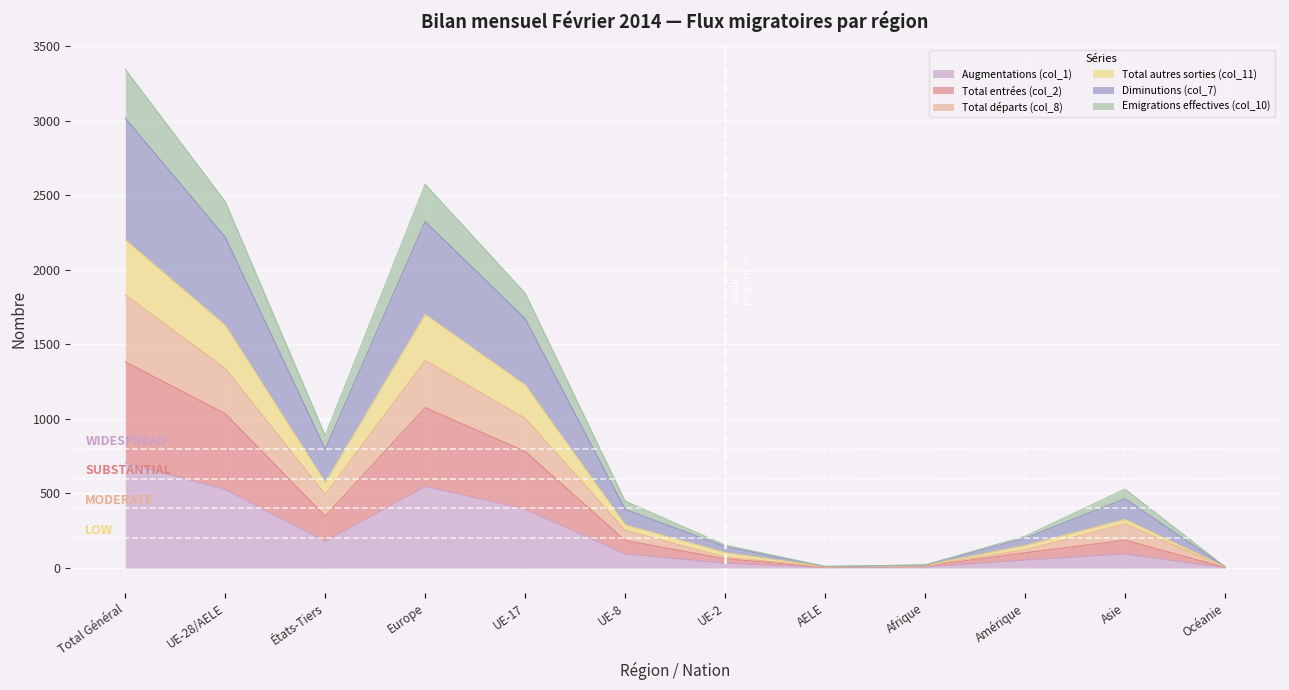

At which label does Augmentations (col_1) reach its peak?

Total Général